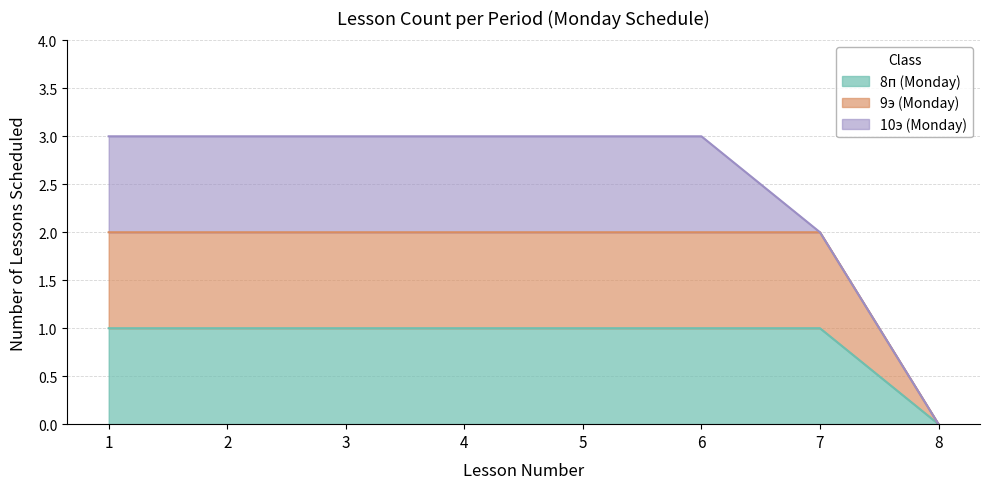

Which series has the largest total across all categories?

9э (lessons)